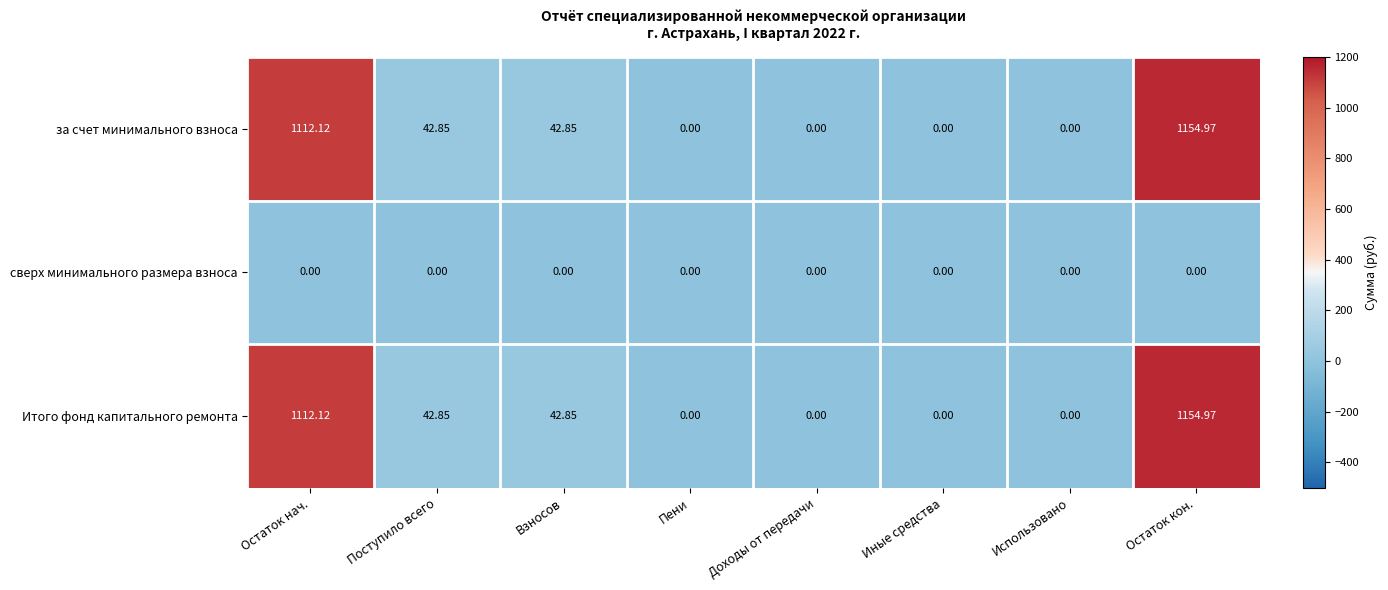

At which category is the sum across all series the highest?

Остаток кон.